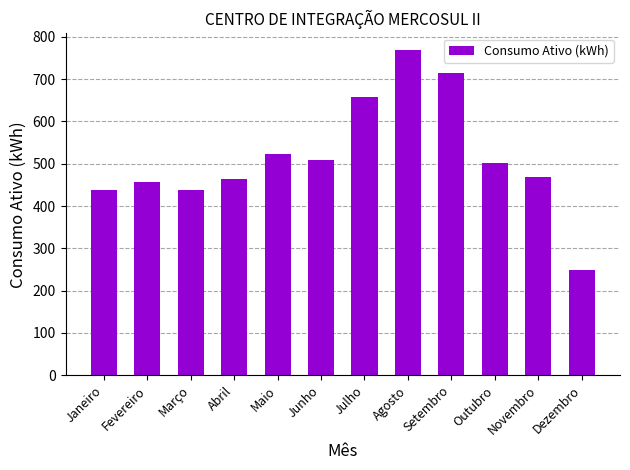

Reading right to left, extract all data points from this chart.

Dezembro=248	Novembro=469	Outubro=501	Setembro=715	Agosto=770	Julho=659	Junho=509	Maio=523	Abril=463	Março=439	Fevereiro=458	Janeiro=439